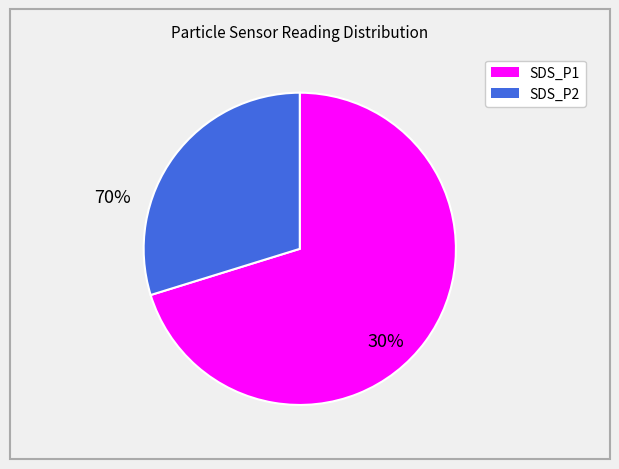

Which slice is the largest?

SDS_P1